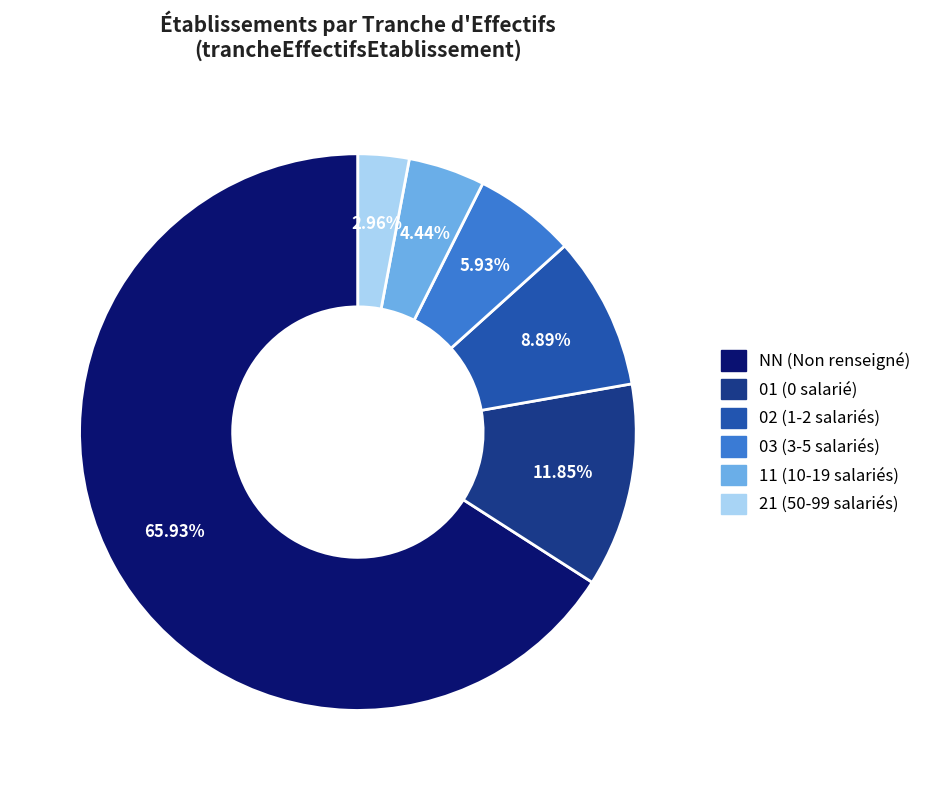

To the nearest percent, what portion does 01 represent?

12%